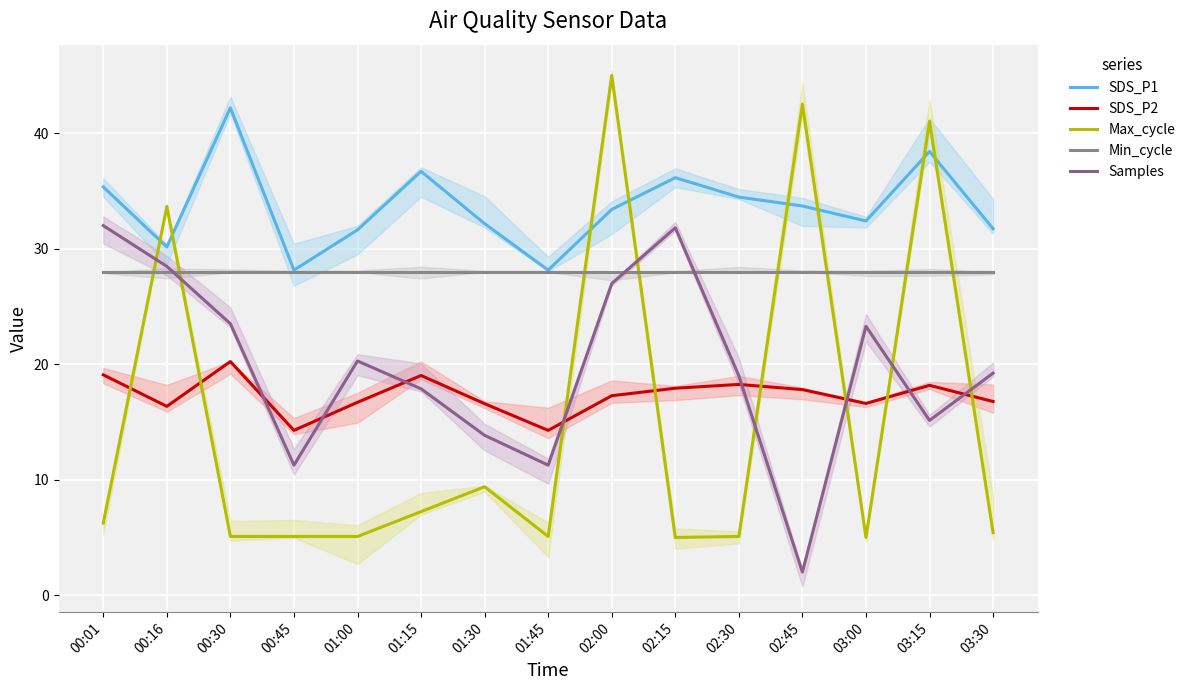

Is it true that SDS_P1 equals 33.4 at 02:00?

True